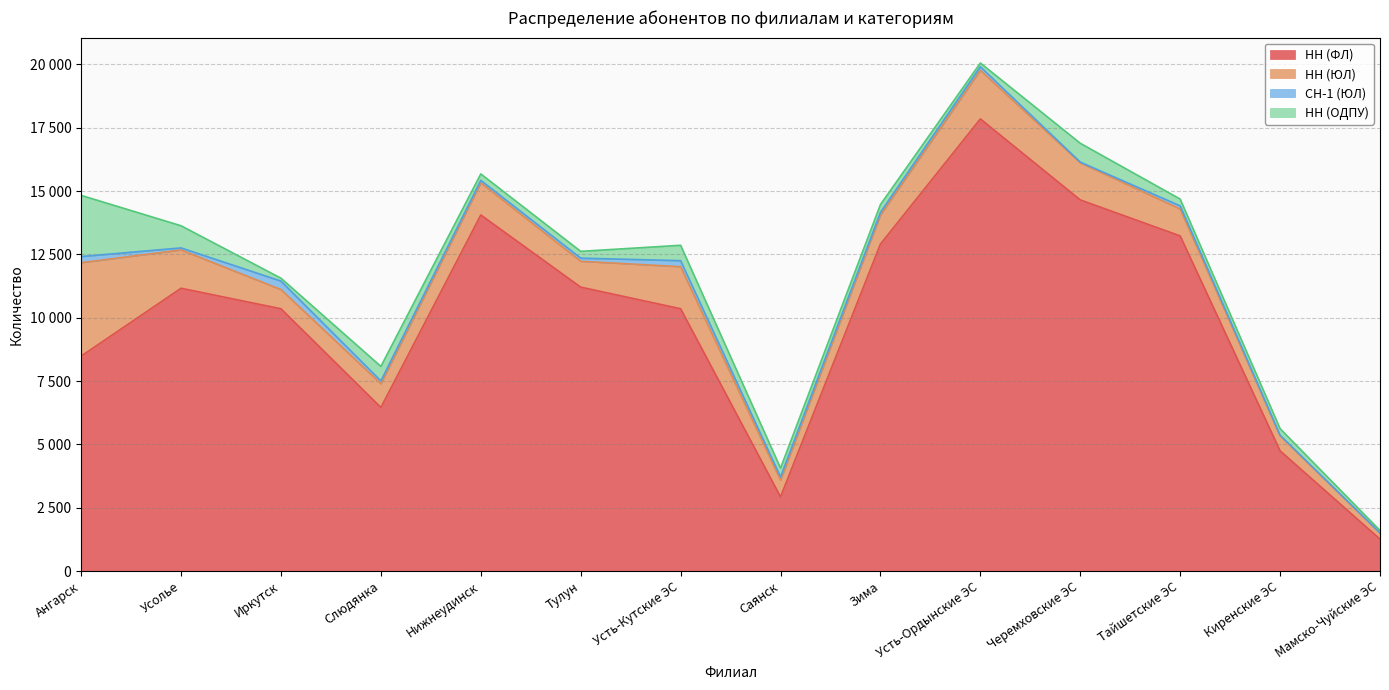

What are all the series names shown in the legend?

НН (ФЛ), НН (ЮЛ), СН-1 (ЮЛ), НН (ОДПУ)